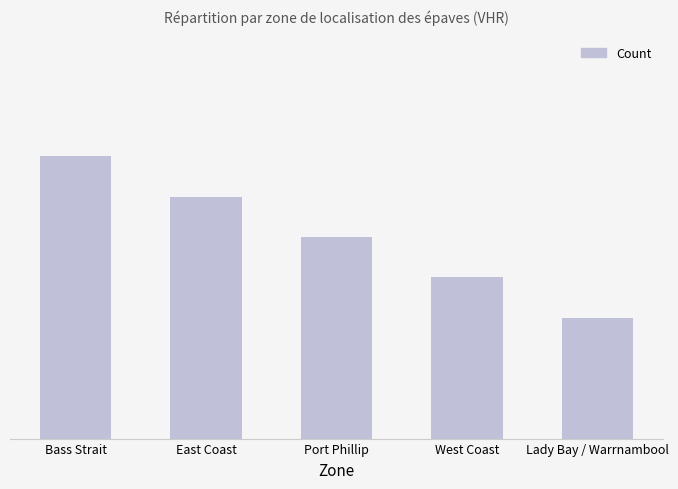

List the labels in order of value, smallest first.

Lady Bay / Warrnambool, West Coast, Port Phillip, East Coast, Bass Strait